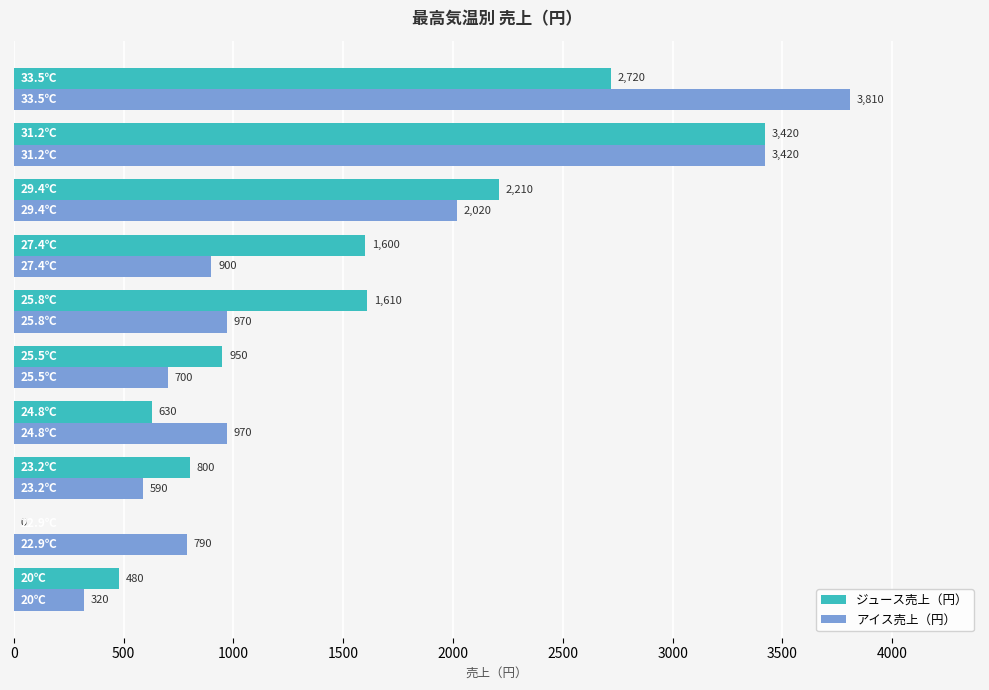

What is the maximum value shown in the chart?

3810